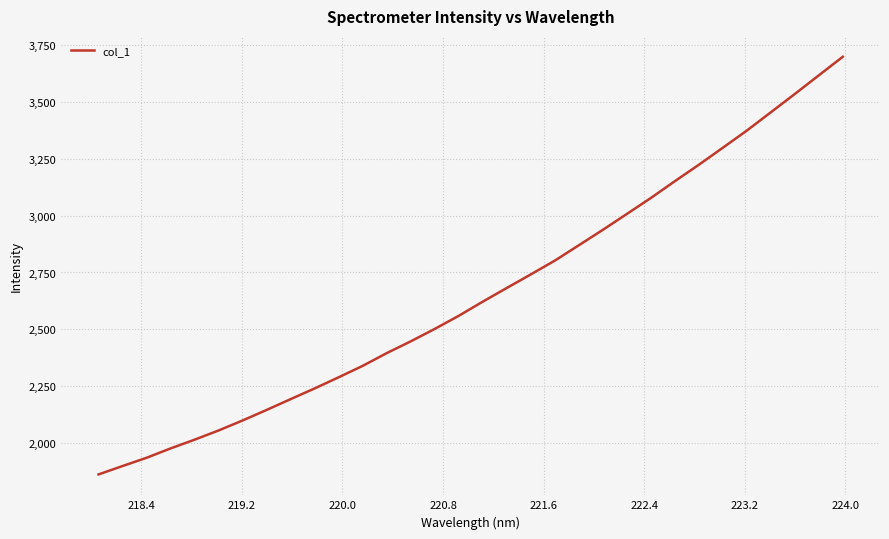

What is the minimum value shown in the chart?

1862.3